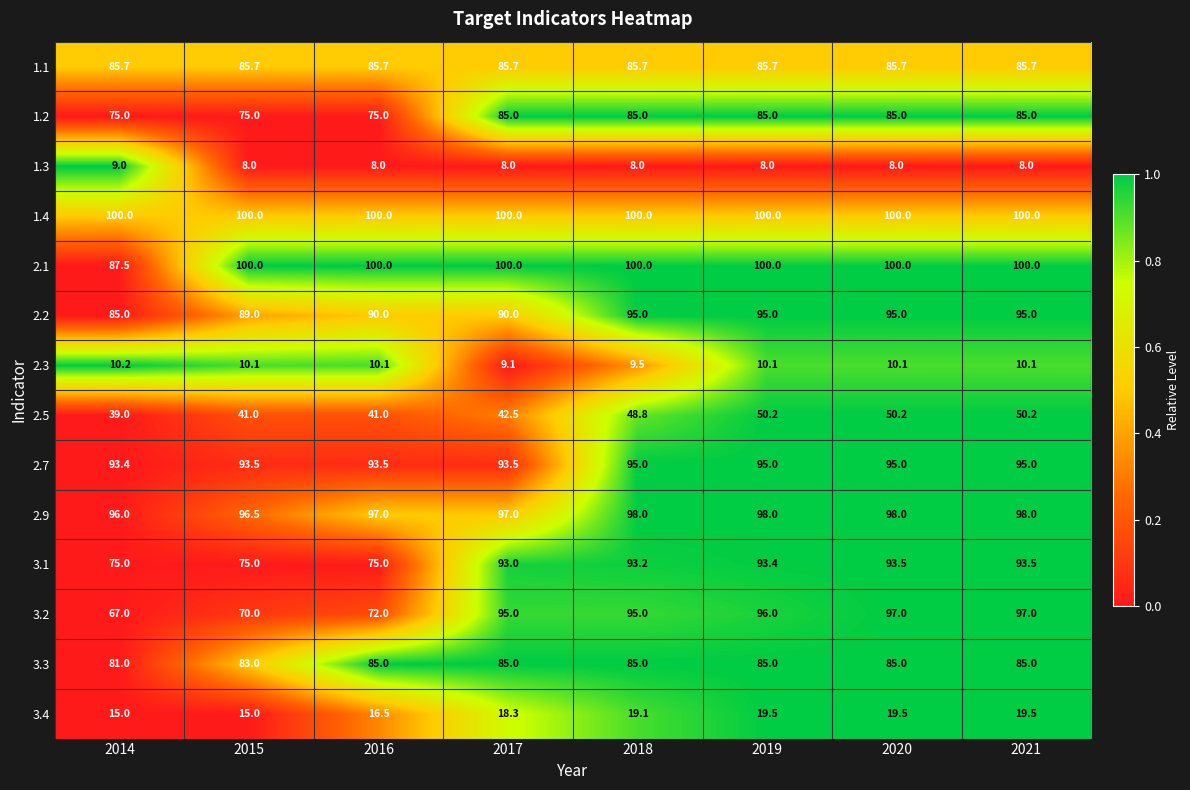

Which series has the largest total across all categories?

1.4